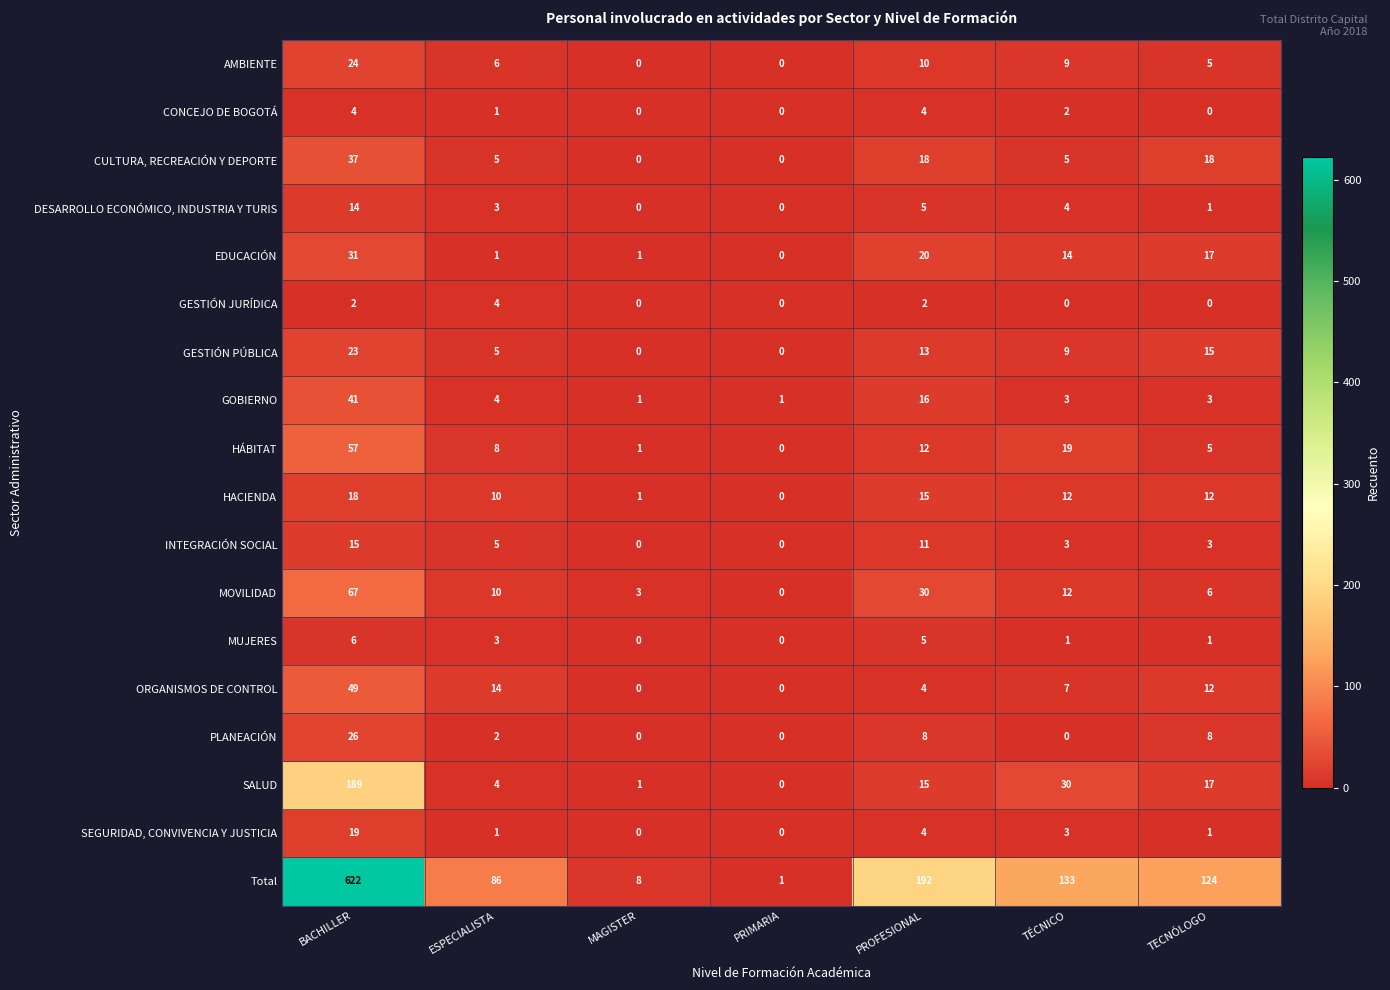

What is the maximum value shown in the chart?

622